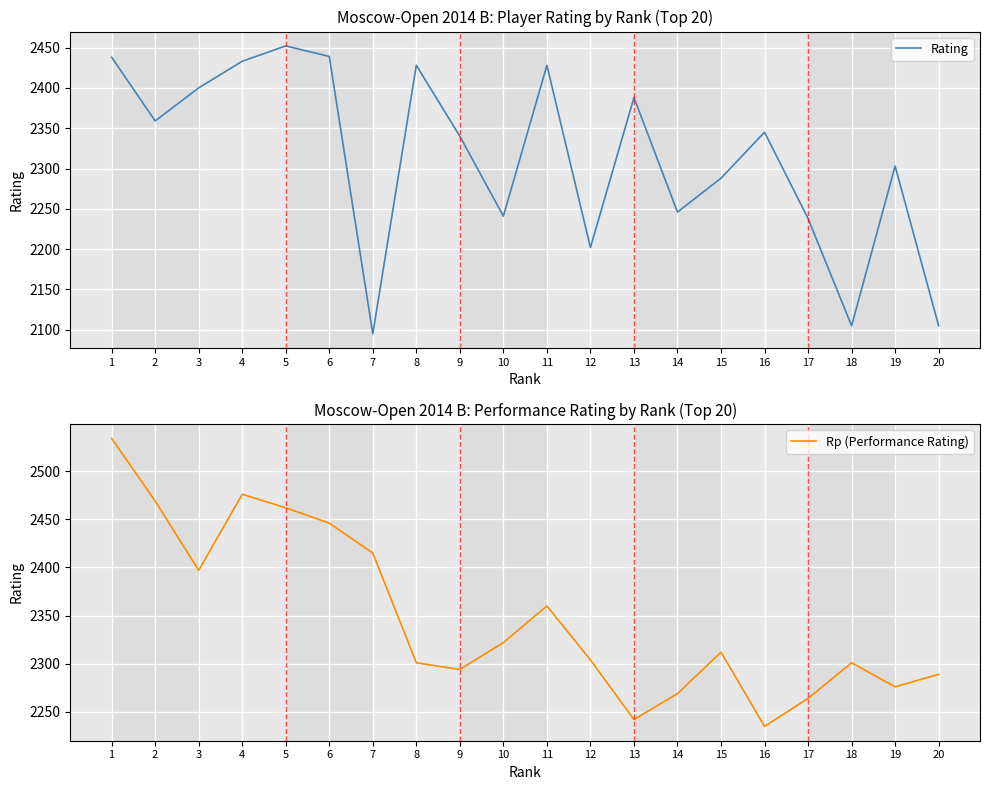

At 8, list the series in order from smallest to largest.

Rp (Performance Rating), Rating